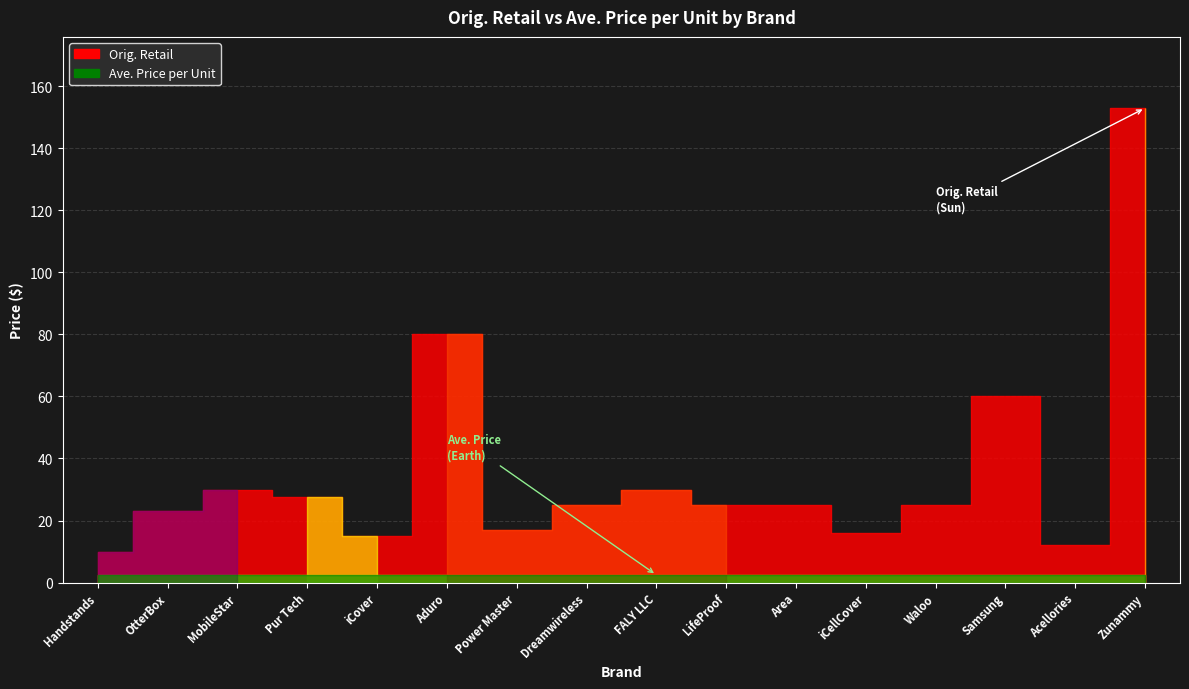

At how many categories does at least one series exceed 40?

3